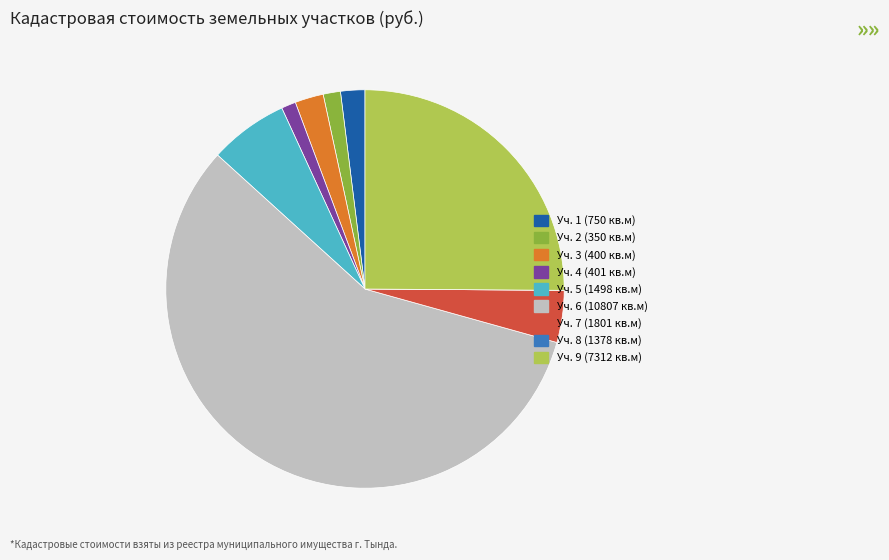

Is there a majority slice in this chart?

Yes